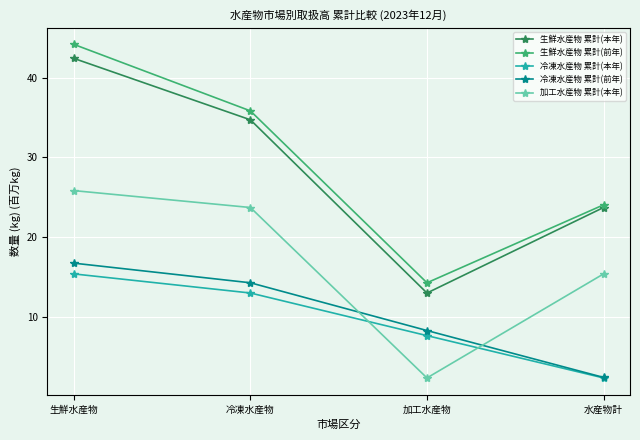

What is the value of the 生鮮水産物 累計(前年) point at the 3rd from the left?

14.3